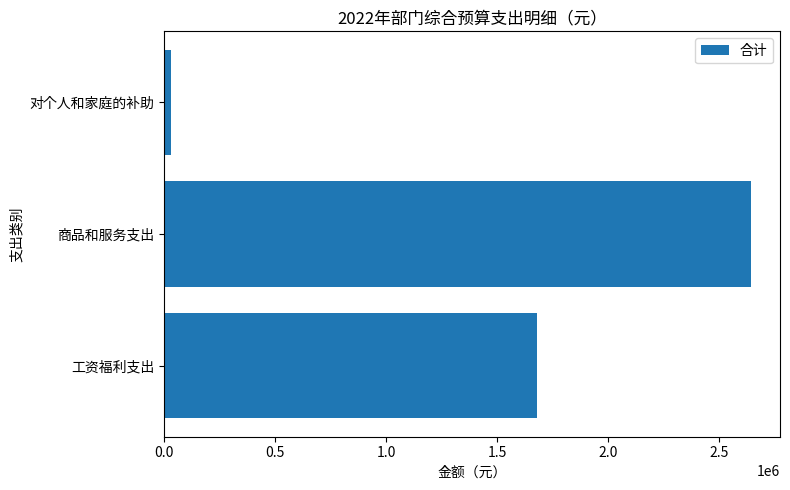

Reading bottom to top, what are all the values shown in this chart?

1677262.5	2640600.0	30000.0